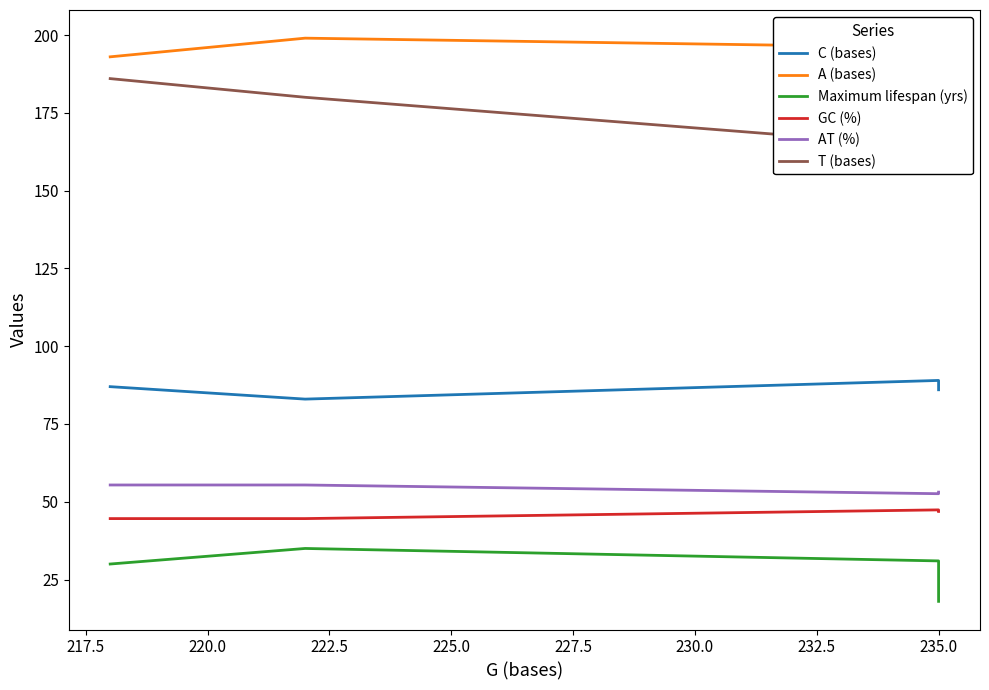

True or false: A (bases) and T (bases) intersect in this chart.

False